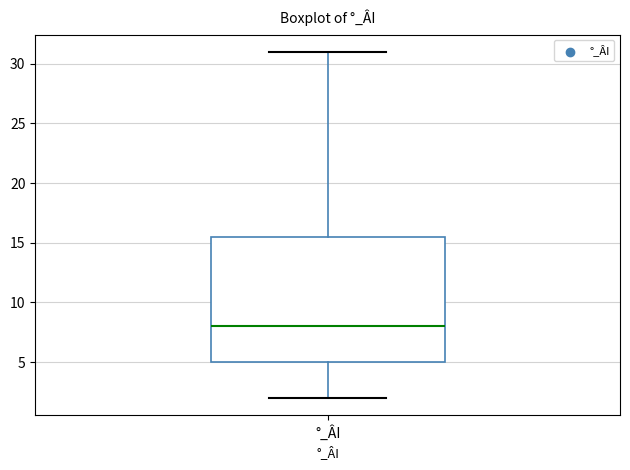

Transcribe this box plot: give where the median line is, the range the box spans, and where the two whiskers end, as read against the y-axis. The values are not printed on the chart, so give them approximately, as read against the axis.

median 8.0, box 5.0 to 15.5, whiskers 2.0 to 31.0